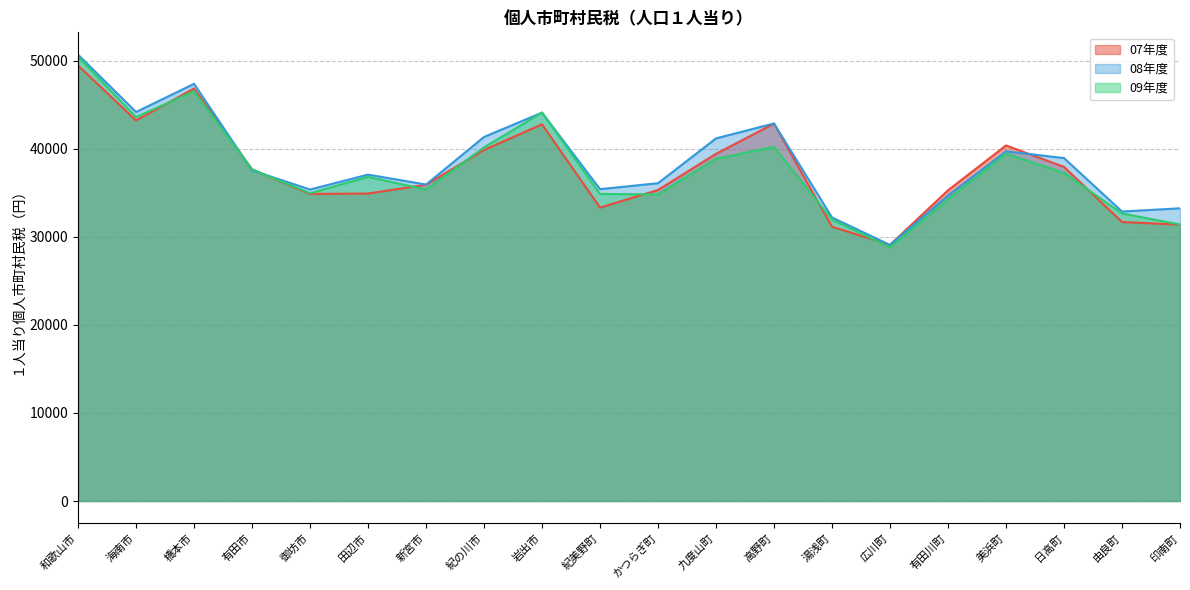

True or false: 07年度 has more than 0 interior local peaks.

True